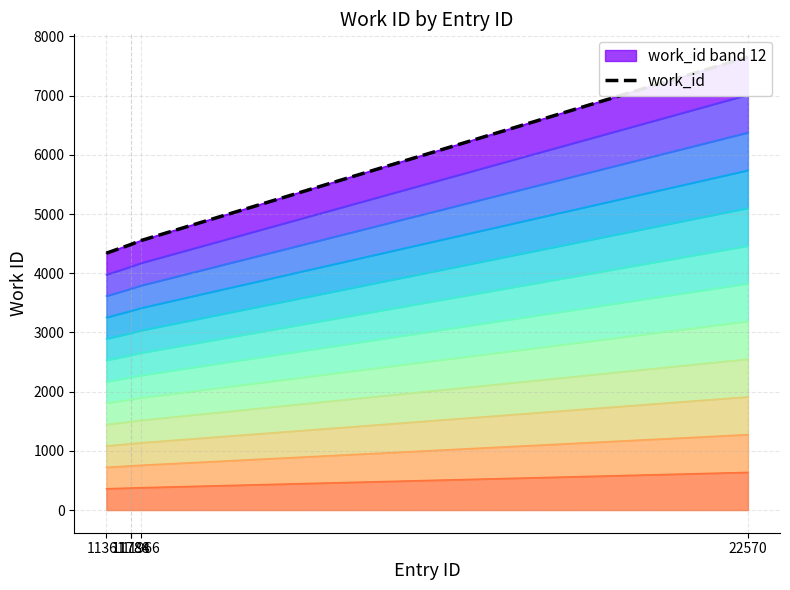

What is the minimum value shown in the chart?

4339